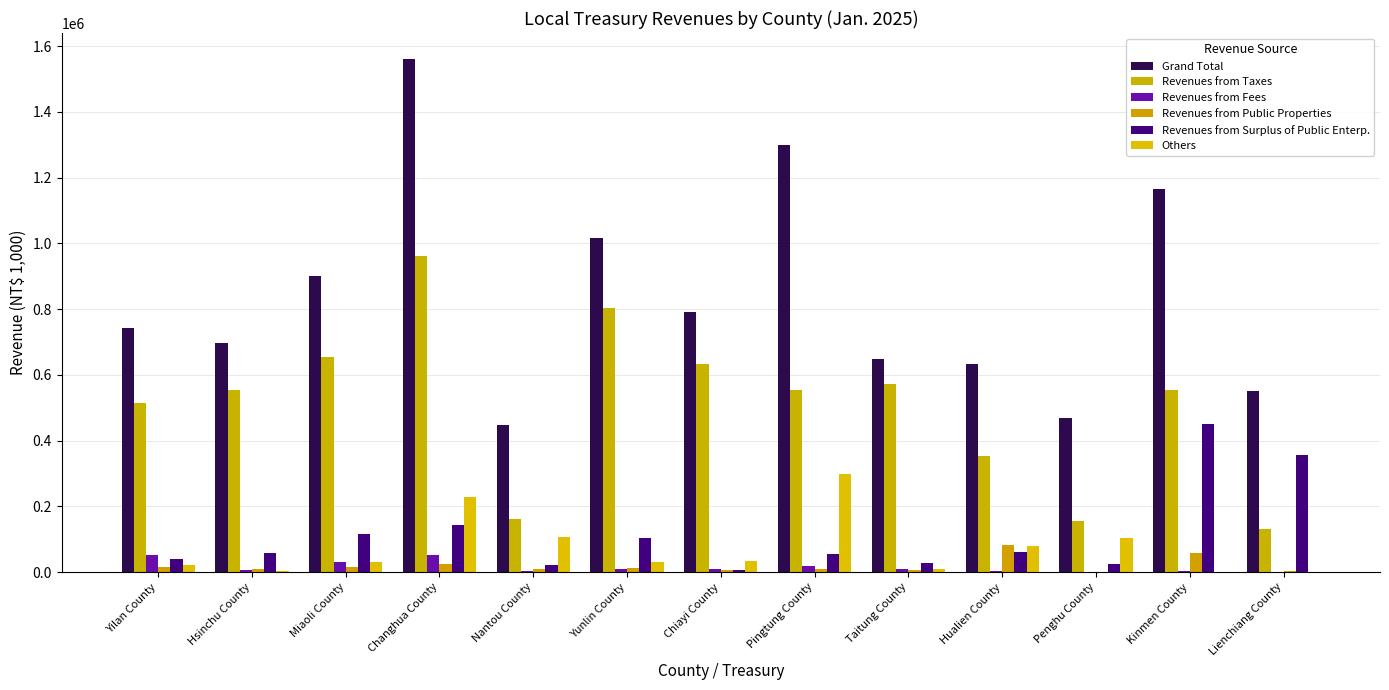

How many series are shown in this chart?

6